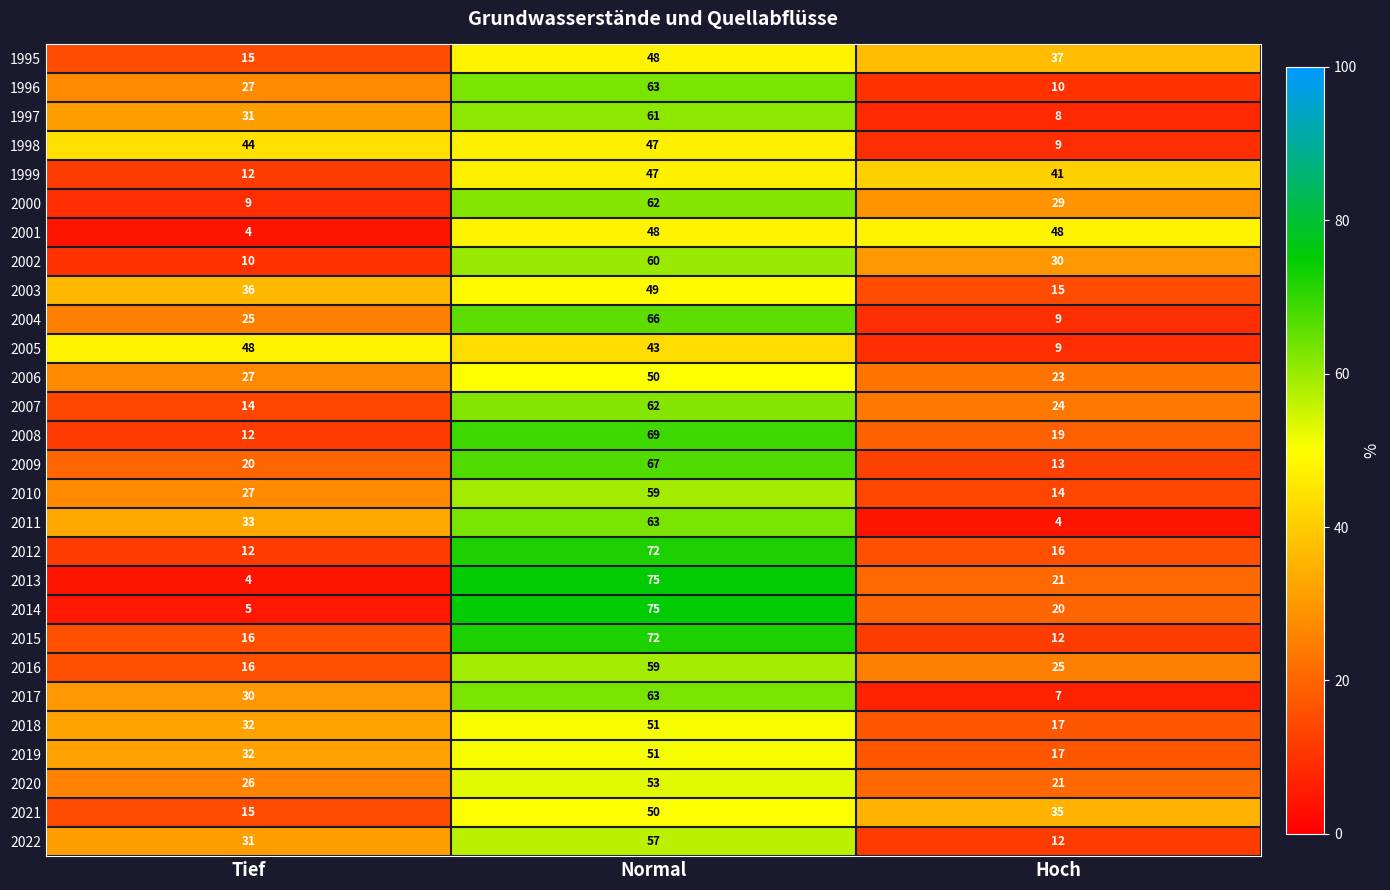

What is the difference between the maximum and minimum values in the 2020 series?

32